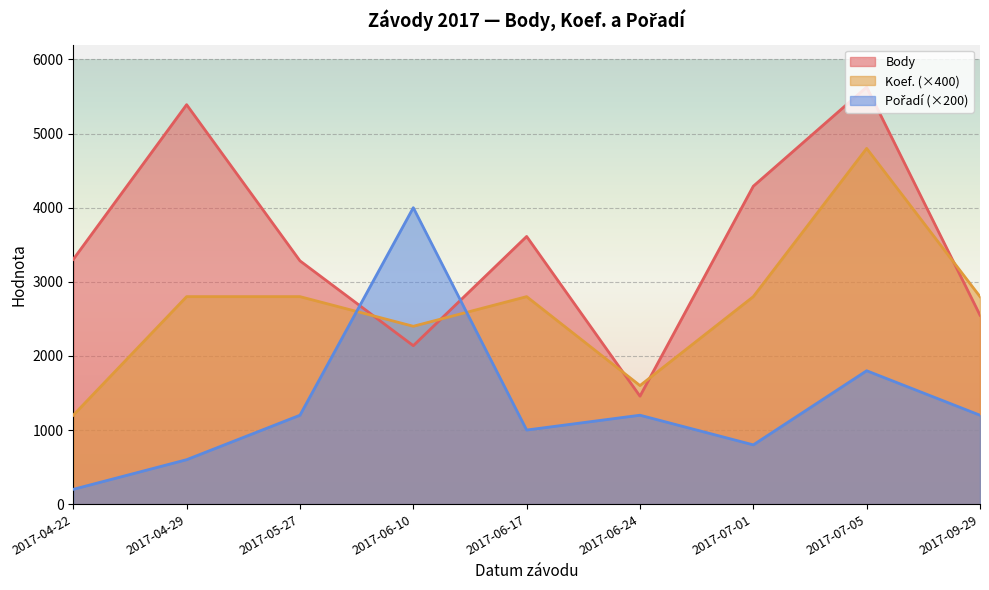

Where do Pořadí and Body first cross each other?

2017-05-27 and 2017-06-10